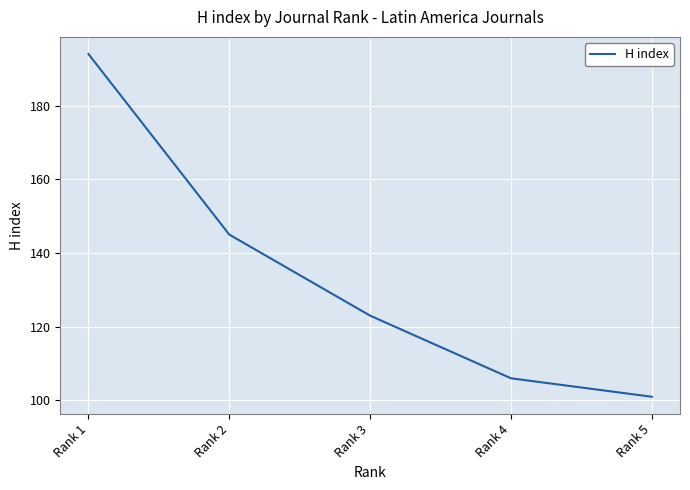

List the labels in order of value, smallest first.

Rank 5, Rank 4, Rank 3, Rank 2, Rank 1